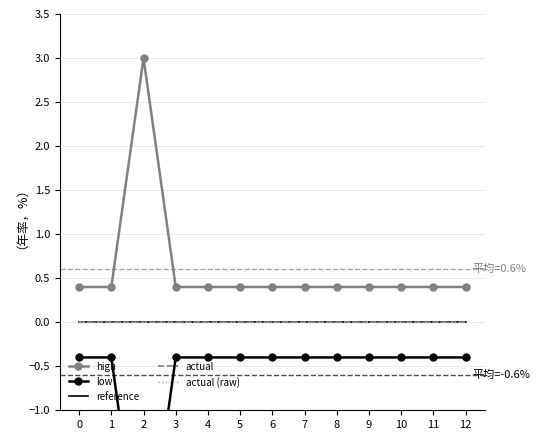

At which label does high reach its peak?

2